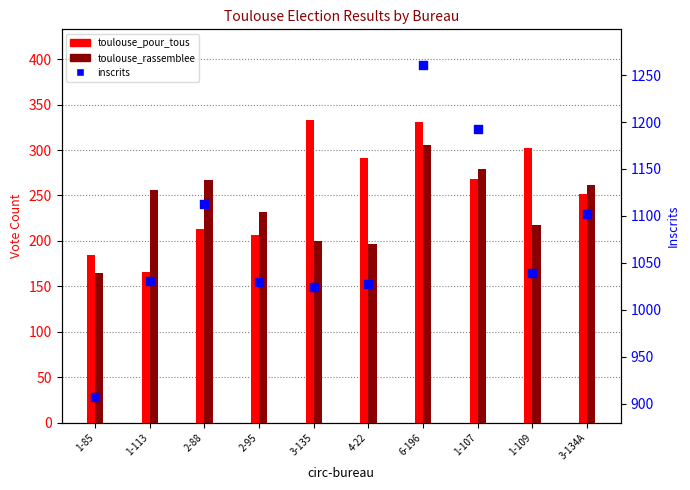

What are all the series names shown in the legend?

toulouse_pour_tous, toulouse_rassemblee, inscrits